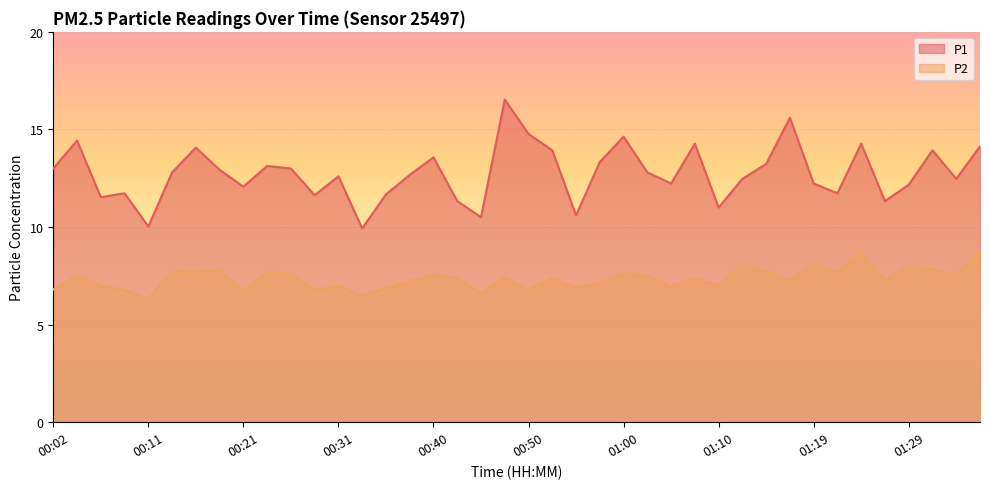

Which series changed the most between 00:40 and 00:58?

P2